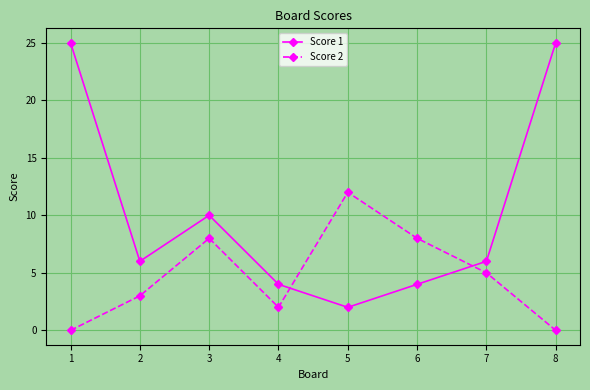

Is it true that Score 2 equals 0 at 8?

True